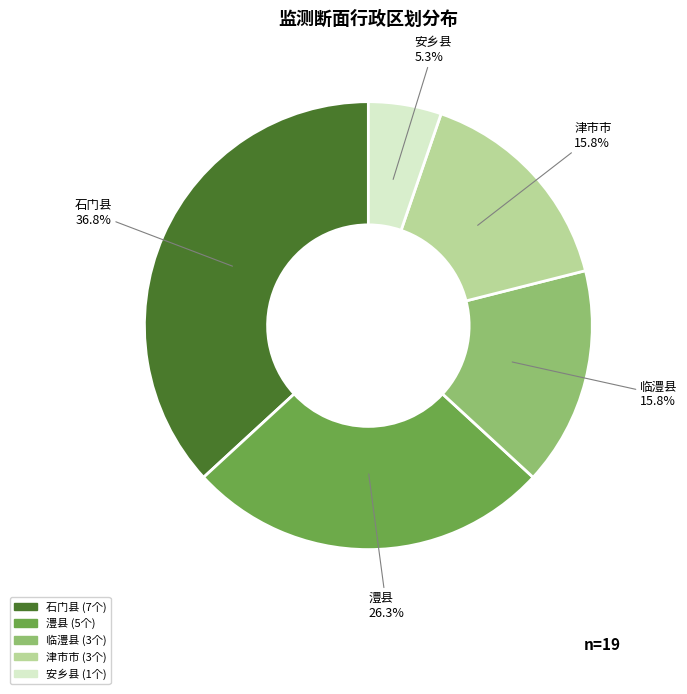

Is there any slice that represents more than half of the pie?

No